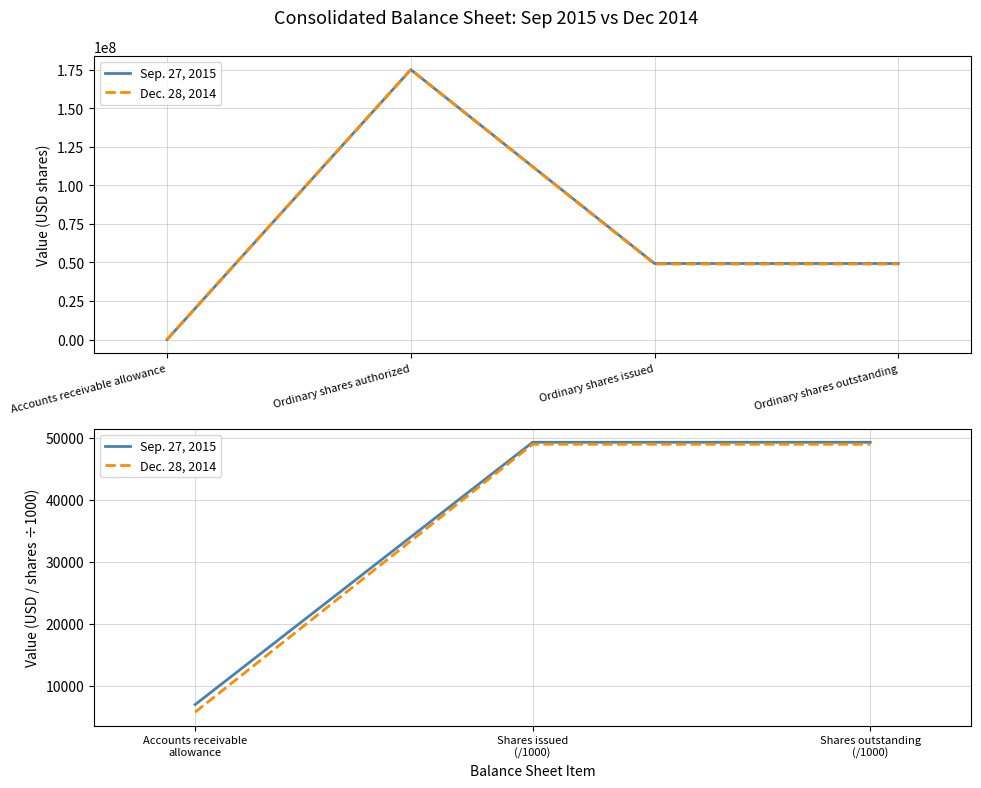

Does the chart display data point markers on the line(s)?

No